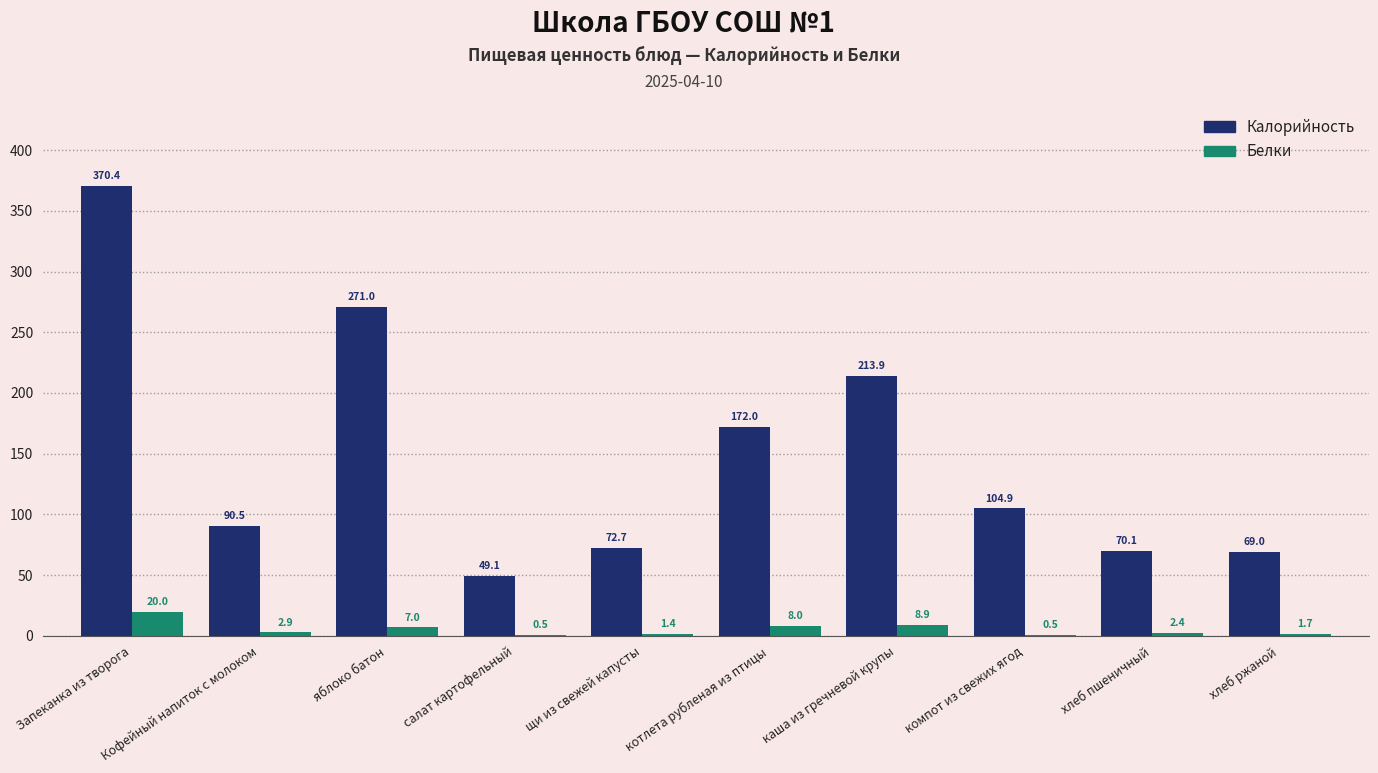

How many values in the Белки series exceed 2?

6